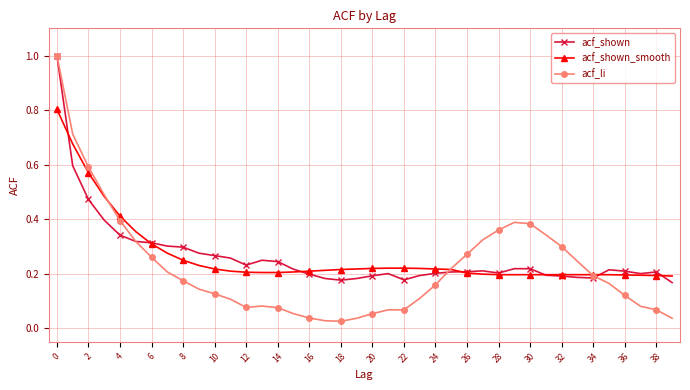

At how many categories does at least one series exceed 0?

40